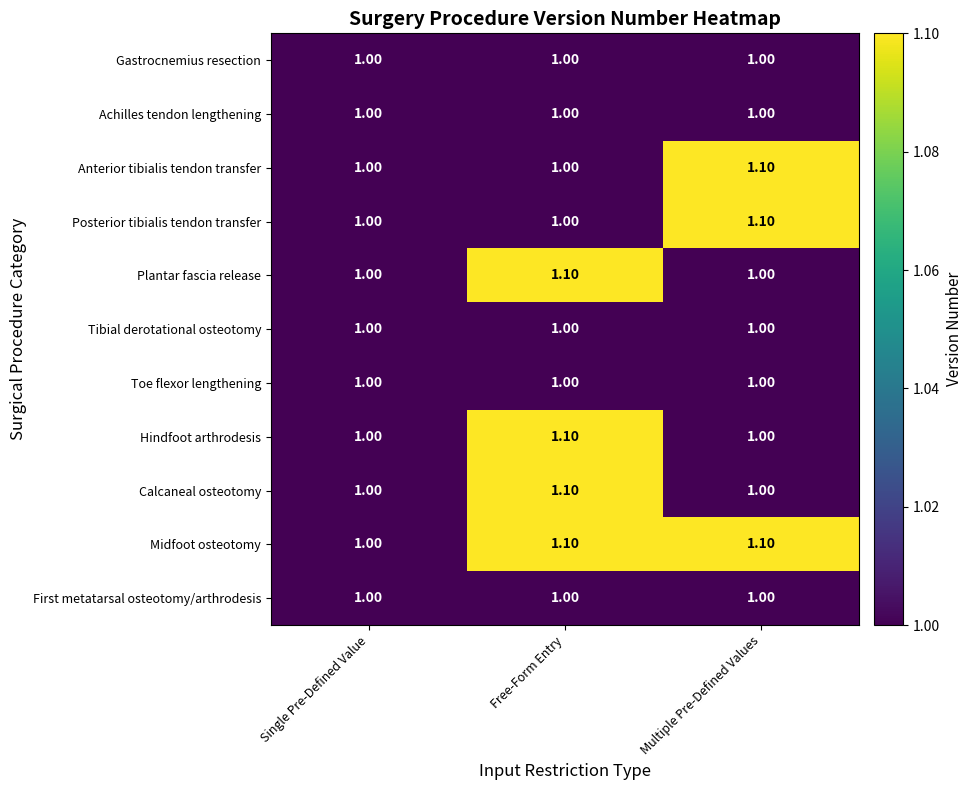

At which category is the sum across all series the highest?

Free-Form Entry